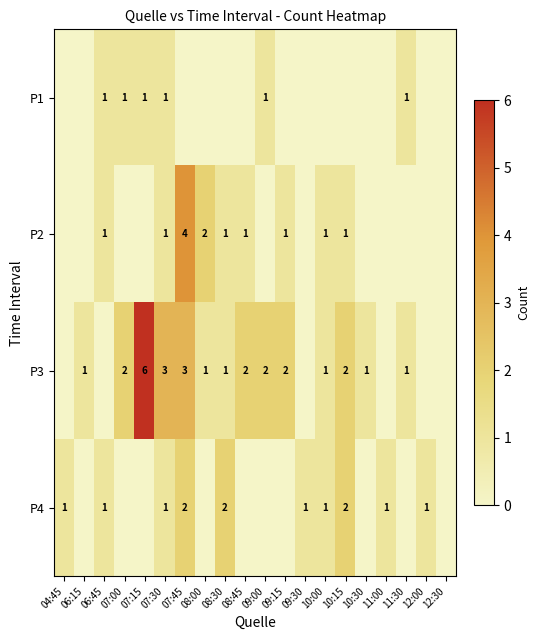

At which label does P2 reach its peak?

07:45